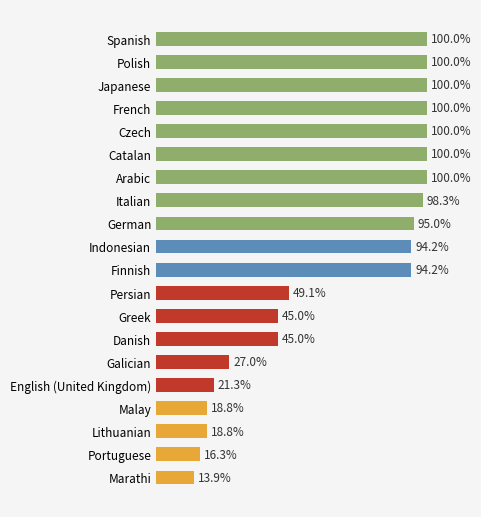

At which label is the value closest to 56?

Persian